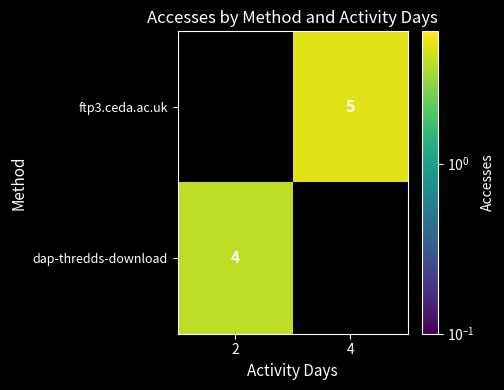

Count the number of data series in this chart.

2